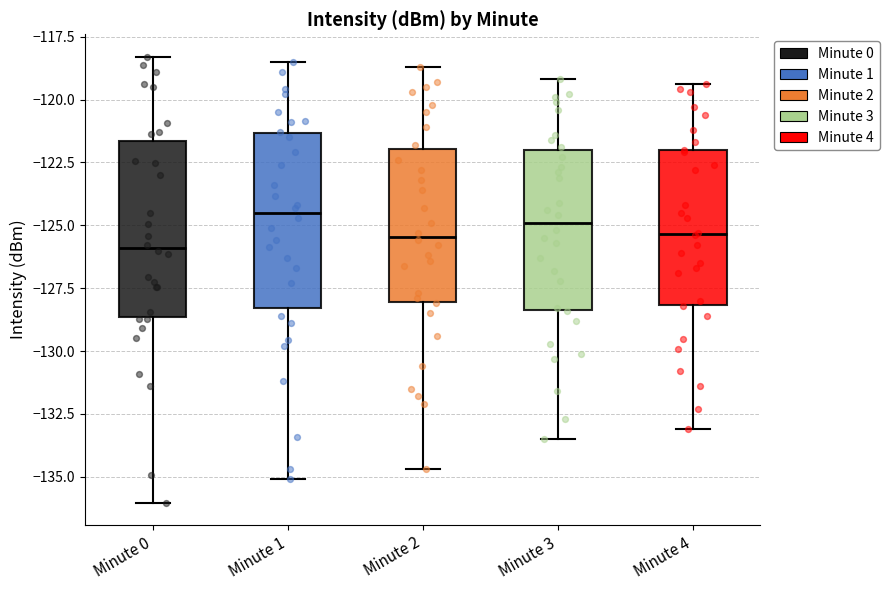

Where does the upper whisker of the box for Minute 1 end on the y-axis? The values are not printed on the chart, so give them approximately, as read against the axis.

-118.5